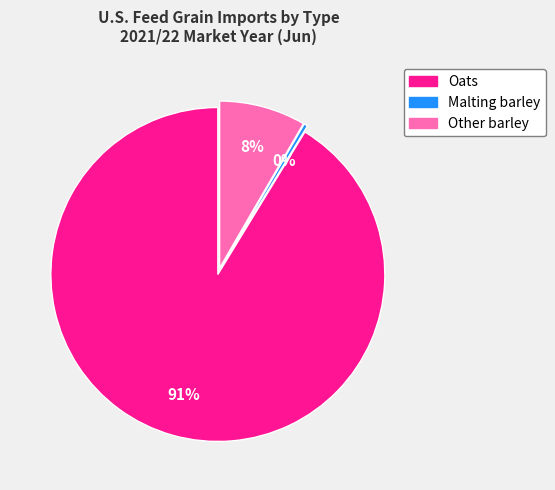

Is it true that Malting barley is 0% of the pie?

True